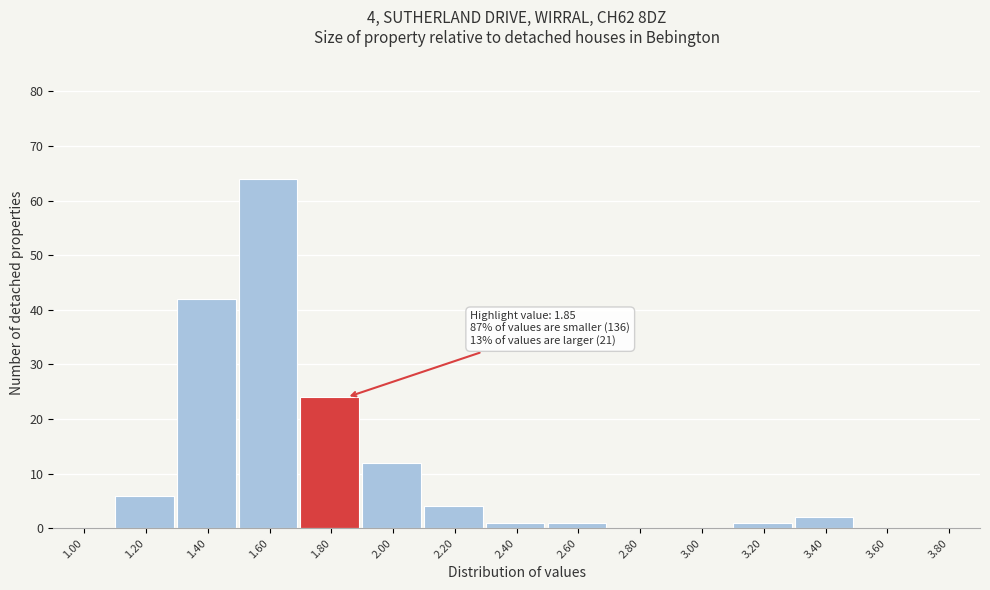

Reading right to left, extract all data points from this chart.

3.80=0	3.60=0	3.40=2	3.20=1	3.00=0	2.80=0	2.60=1	2.40=1	2.20=4	2.00=12	1.80=24	1.60=64	1.40=42	1.20=6	1.00=0